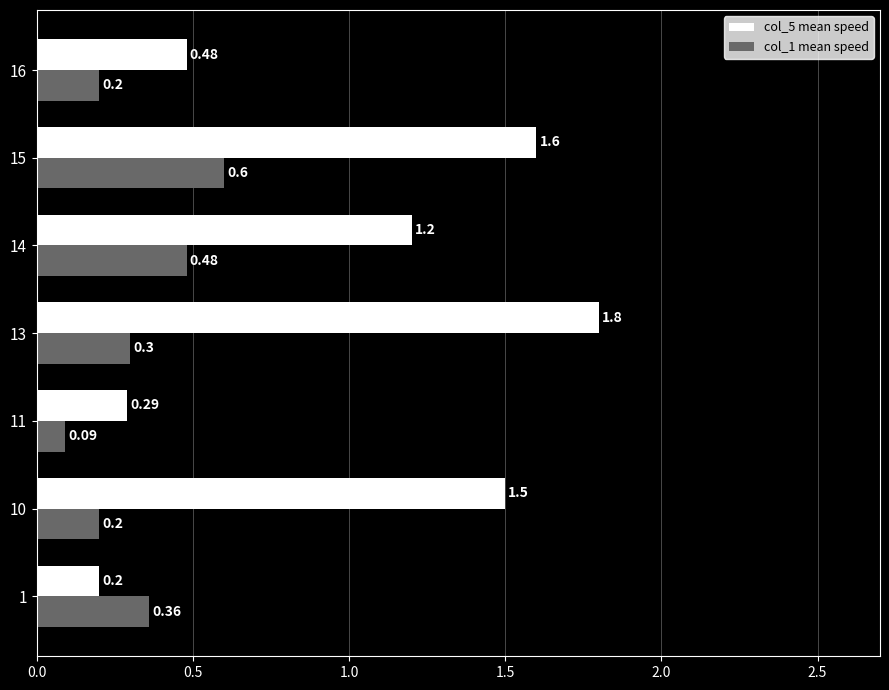

At which category is the sum across all series the highest?

15